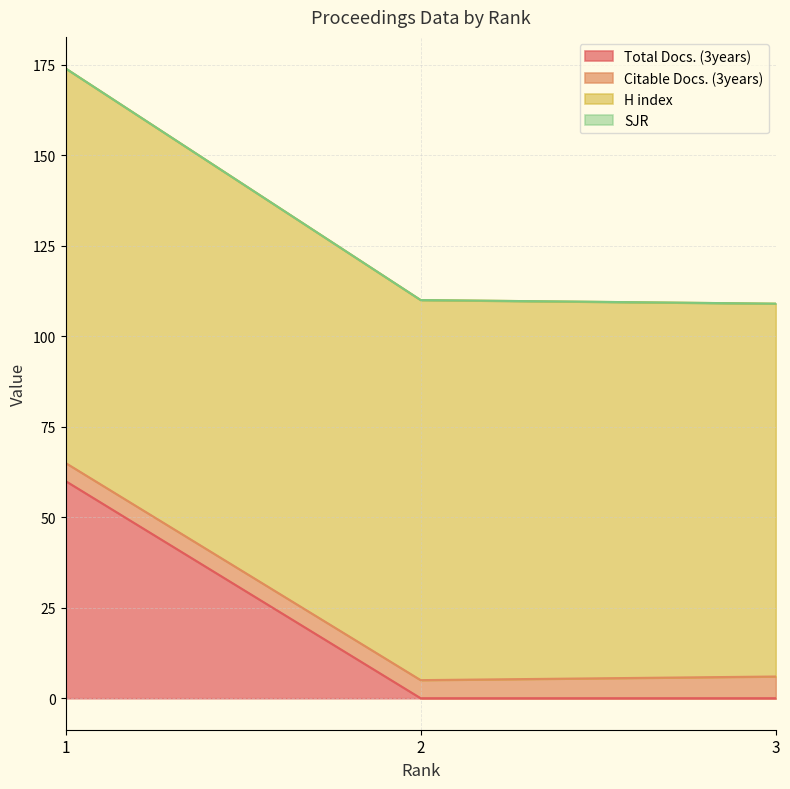

What is the sum of the Citable Docs. (3years) values at 1 and 3?

11